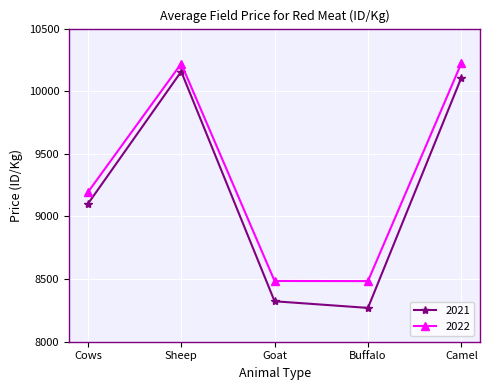

True or false: 2022 has a value of 9193 at Cows.

True